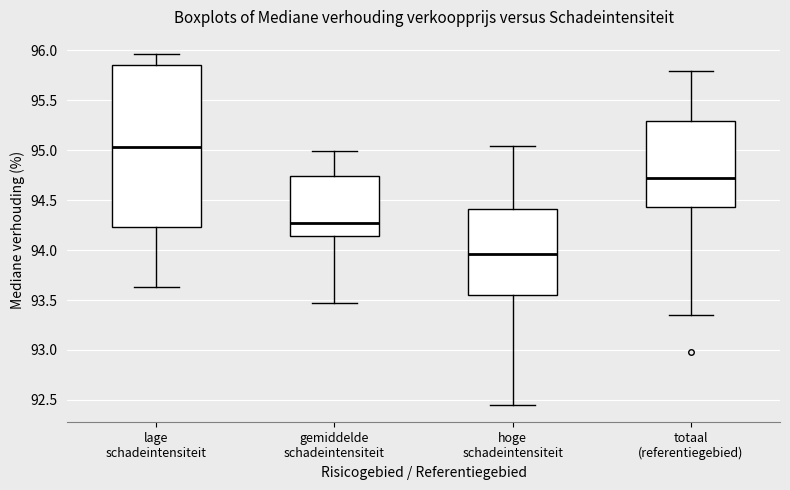

Where does the median line of the box for hoge schadeintensiteit sit on the y-axis? The values are not printed on the chart, so give them approximately, as read against the axis.

93.95